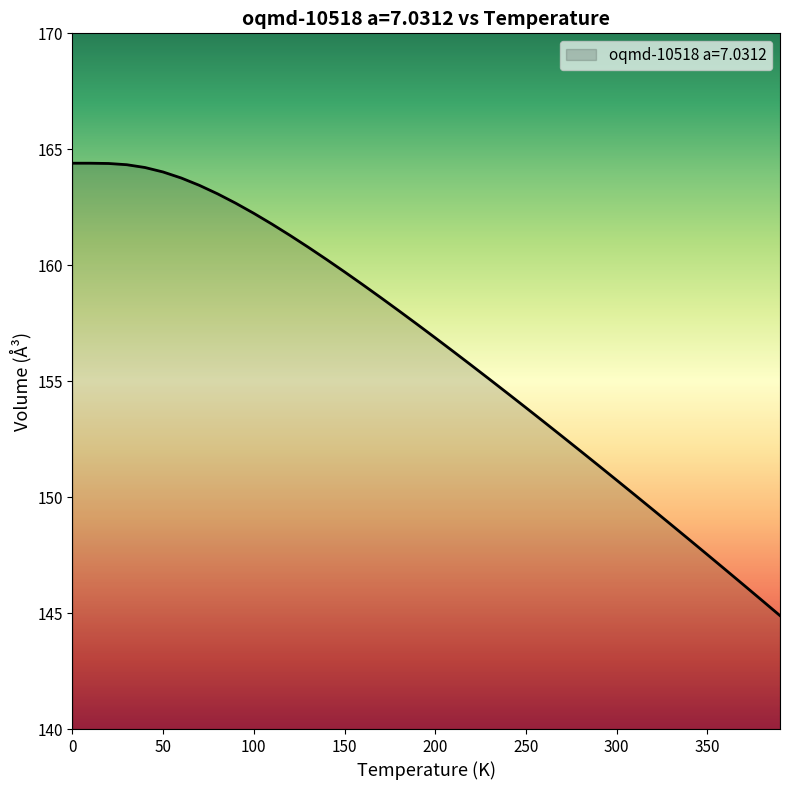

What is the maximum value shown in the chart?

164.4